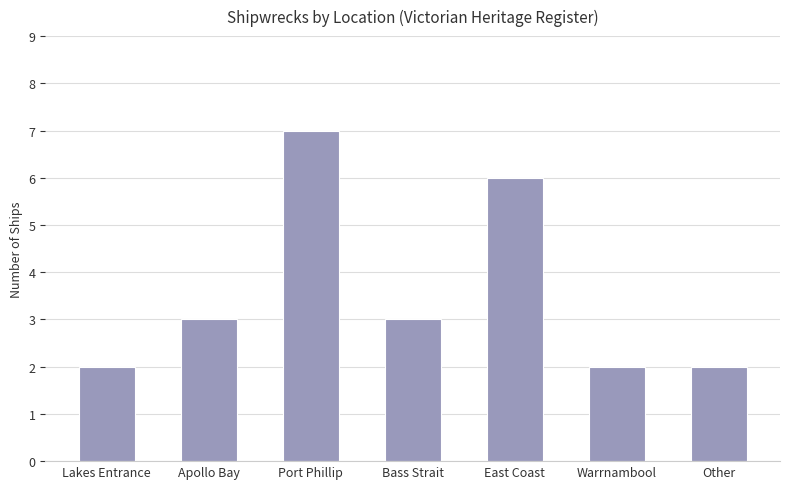

The chart shows a value of 2 at Other. True or false?

True